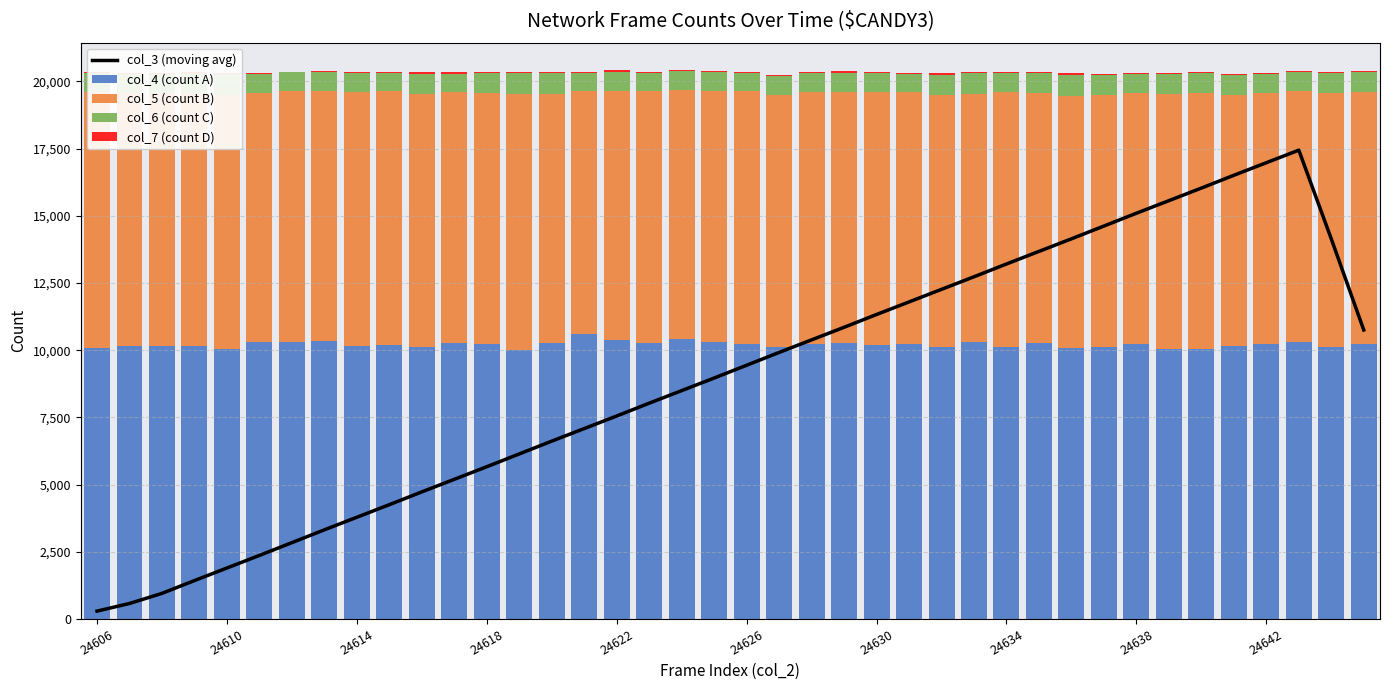

The value of col_4 (count A) at 24642 is 14670. True or false?

False